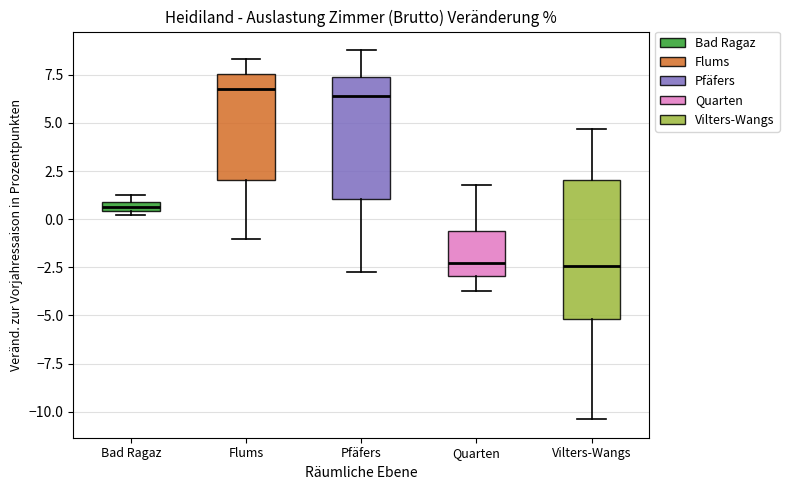

Which box is the tallest, from its lower edge to its upper edge?

Vilters-Wangs